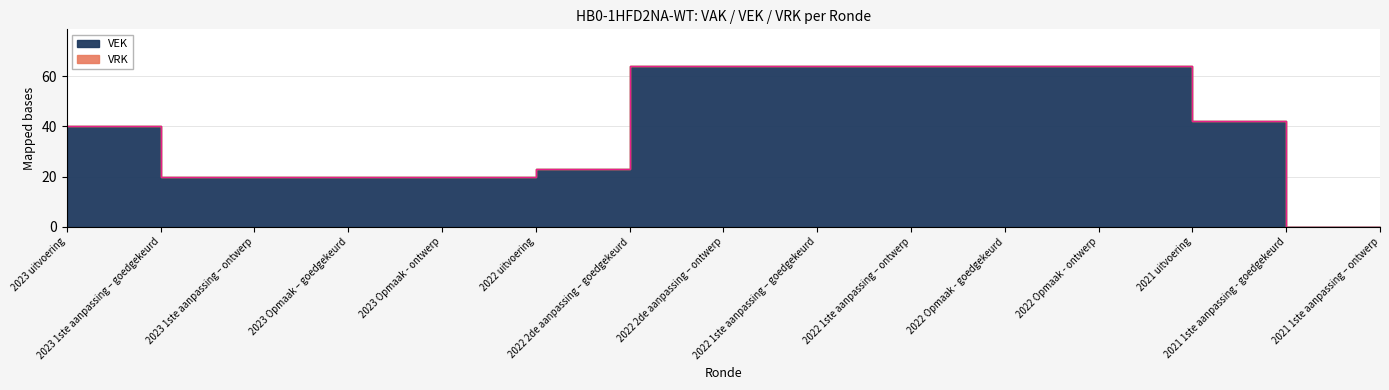

Reading left to right, extract all data points from this chart.

2023 uitvoering=40	2023 1ste aanpassing – goedgekeurd=20	2023 1ste aanpassing – ontwerp=20	2023 Opmaak – goedgekeurd=20	2023 Opmaak - ontwerp=20	2022 uitvoering=23	2022 2de aanpassing – goedgekeurd=64	2022 2de aanpassing – ontwerp=64	2022 1ste aanpassing – goedgekeurd=64	2022 1ste aanpassing – ontwerp=64	2022 Opmaak - goedgekeurd=64	2022 Opmaak - ontwerp=64	2021 uitvoering=42	2021 1ste aanpassing - goedgekeurd=0	2021 1ste aanpassing – ontwerp=0